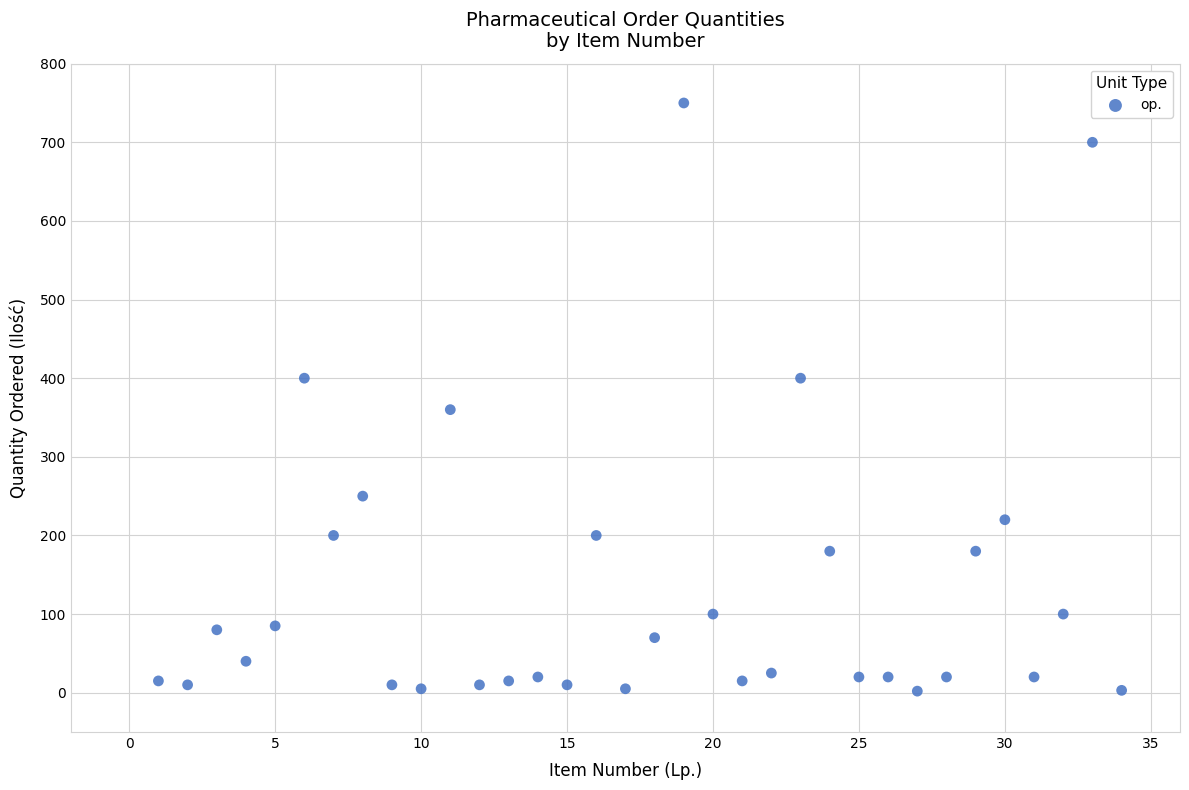

What is the range of Y values (max minus min)?

748